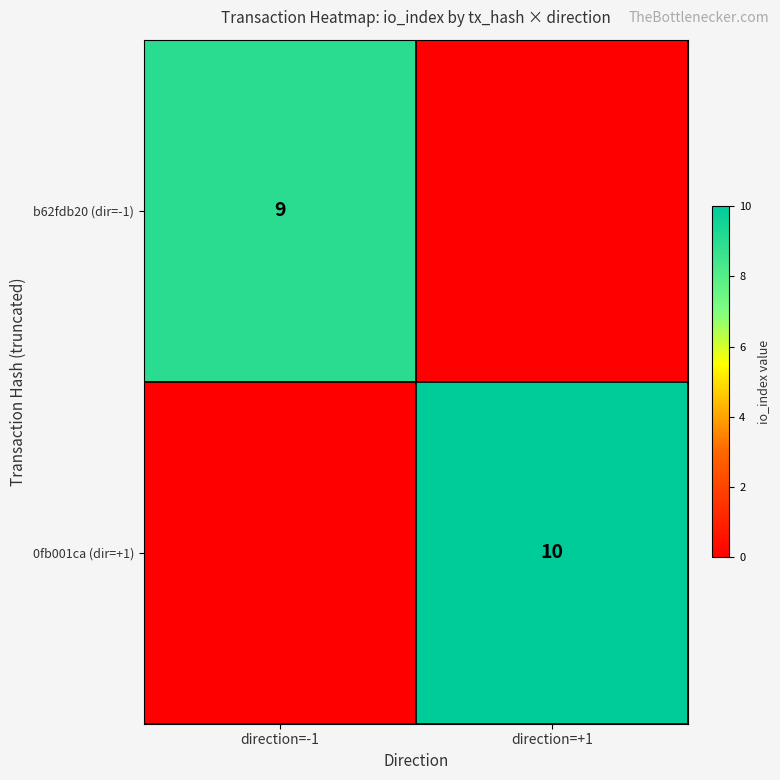

The value of 0fb001ca (dir=+1) at direction=+1 is 10. True or false?

True